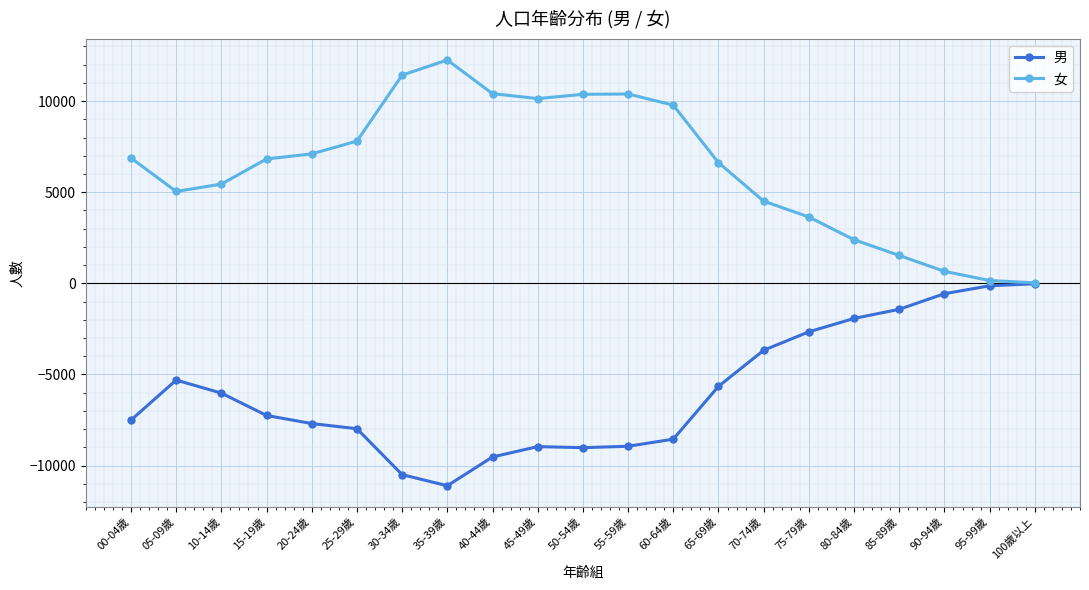

List the series in order of their peak value, highest first.

女, 男